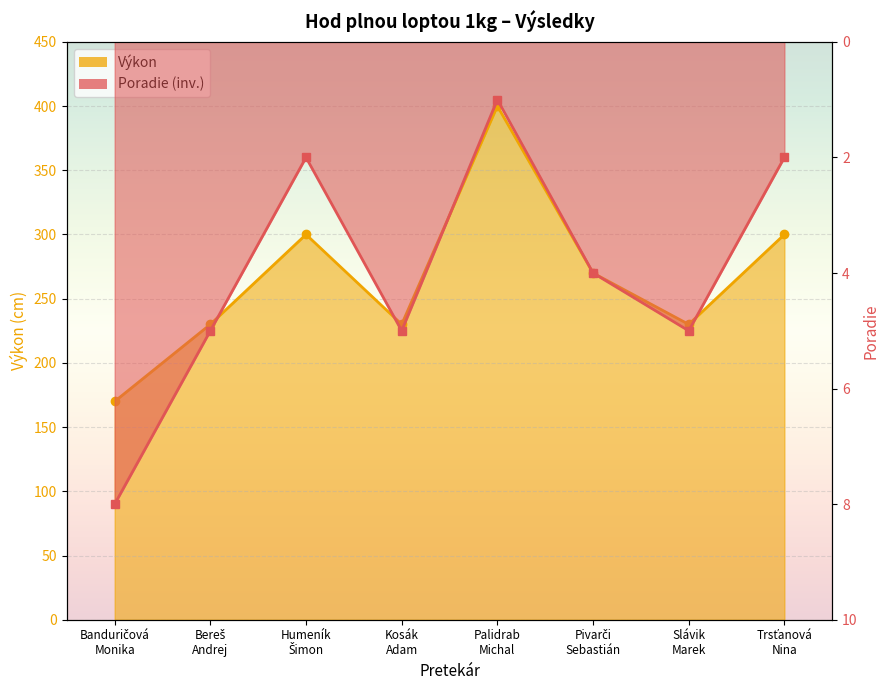

What is the approximate value of Poradie at Humeník
Šimon?

2